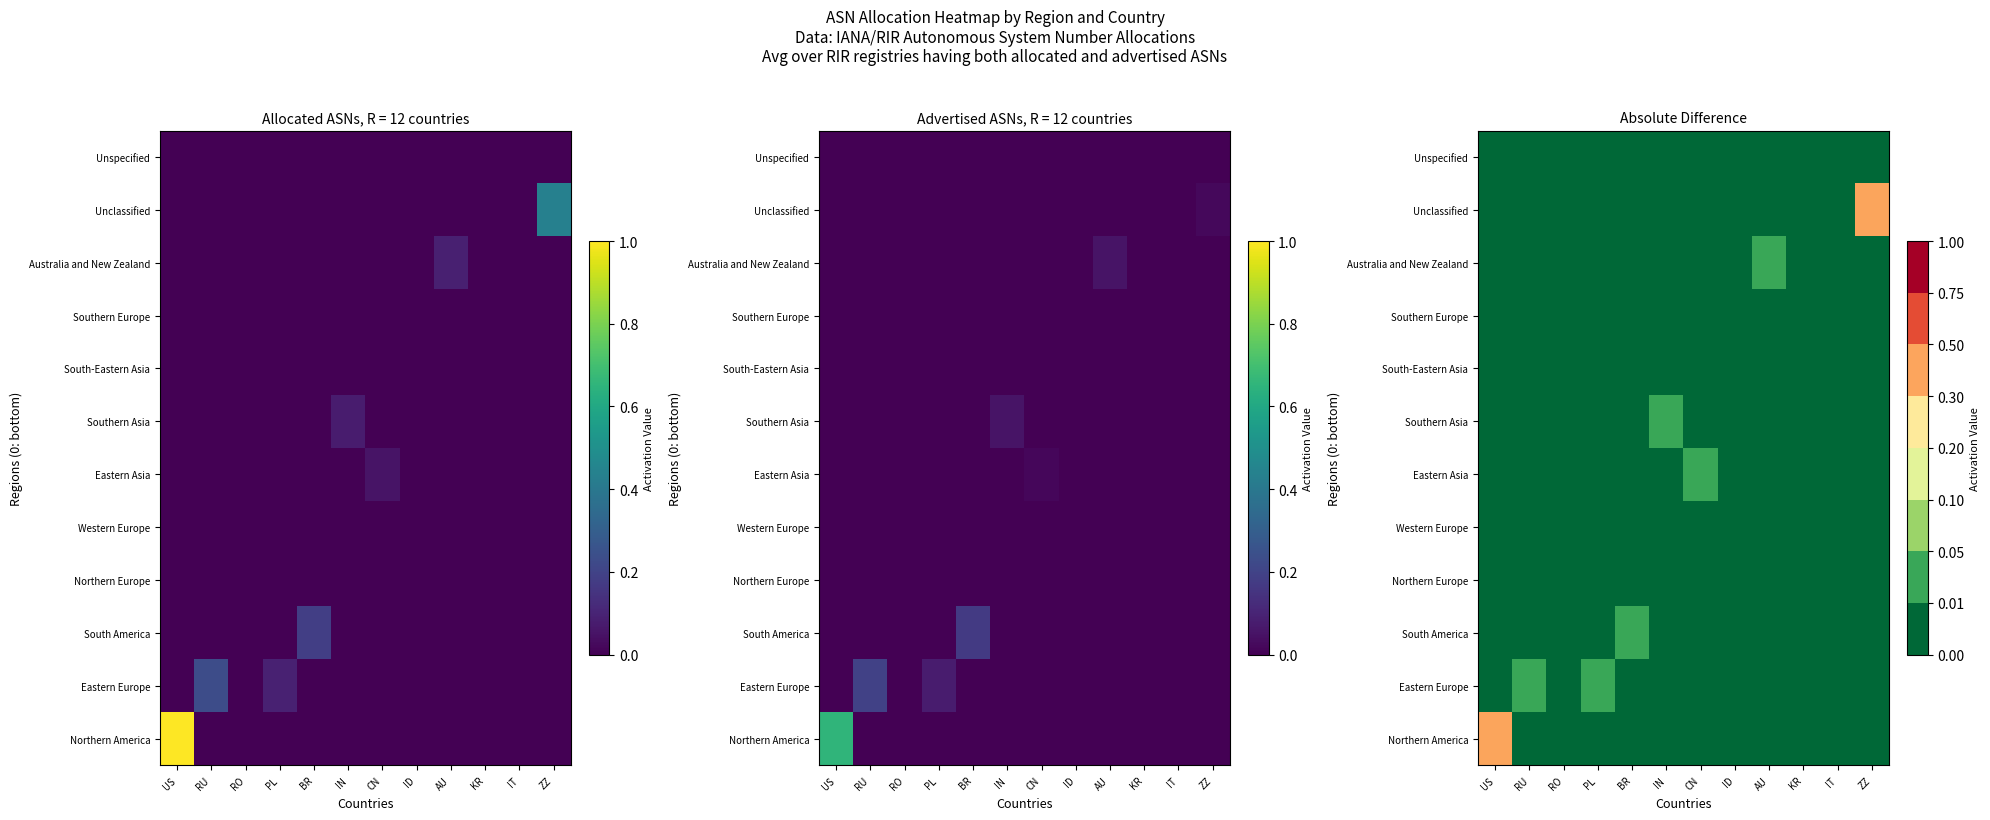

Where is Unclassified nearest to the value 0?

US